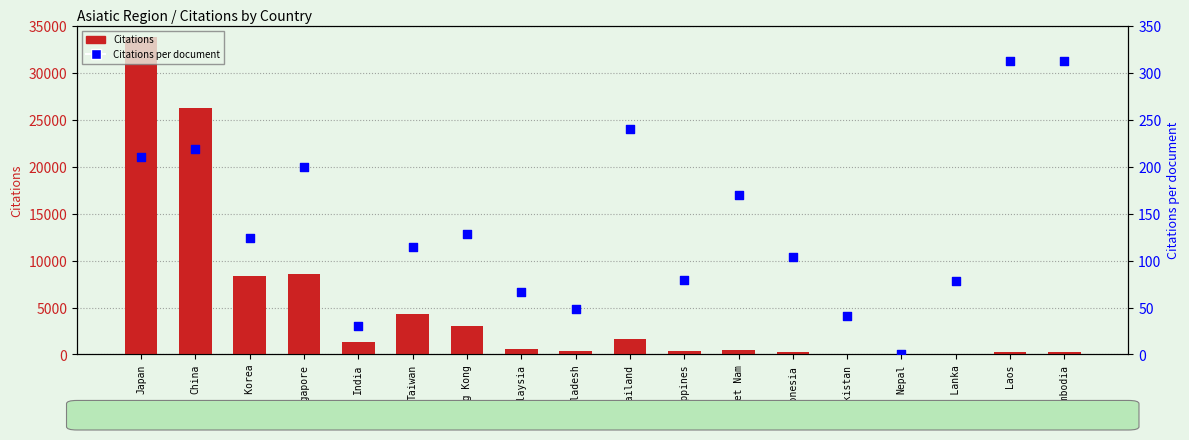

Which series contains the lowest Y value?

Citations